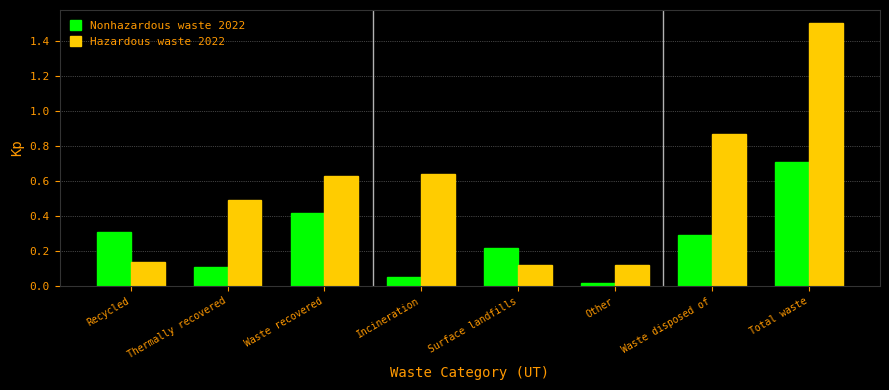

The Nonhazardous waste 2022 series shows 0.7 at Waste recovered. True or false?

False